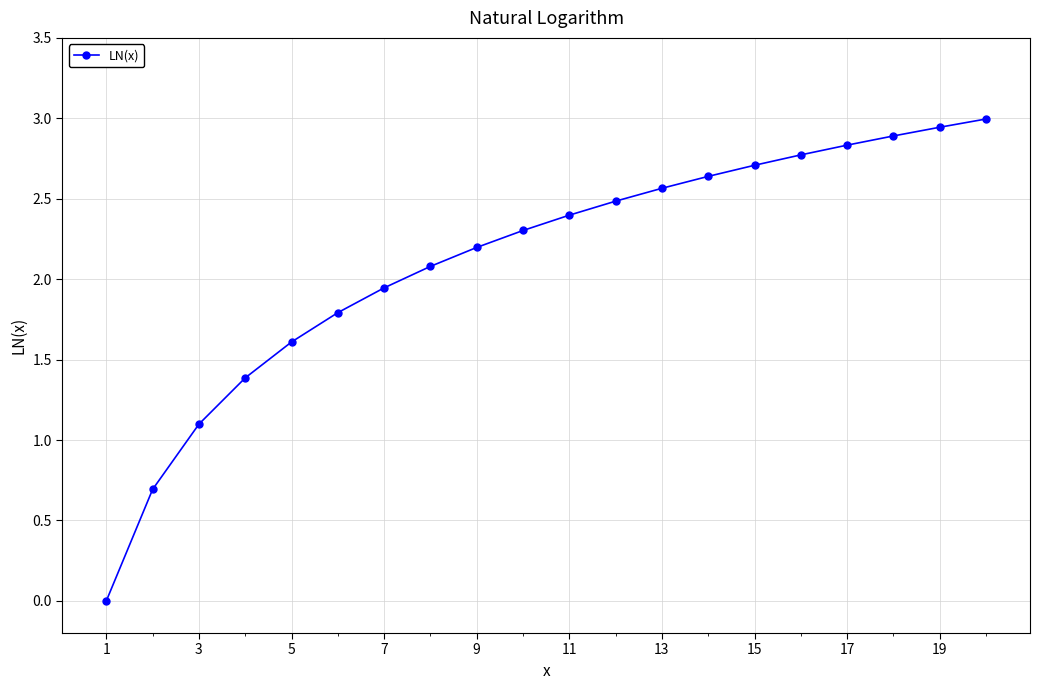

What is the maximum value shown in the chart?

3.0